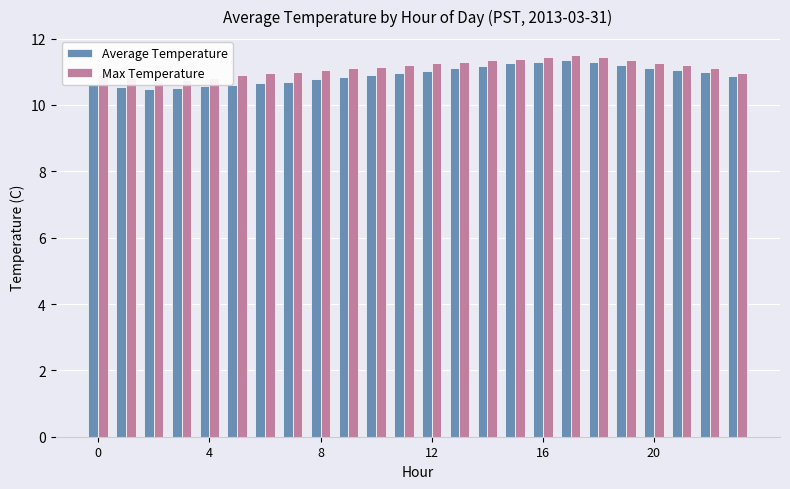

What is the greatest value displayed?

11.5